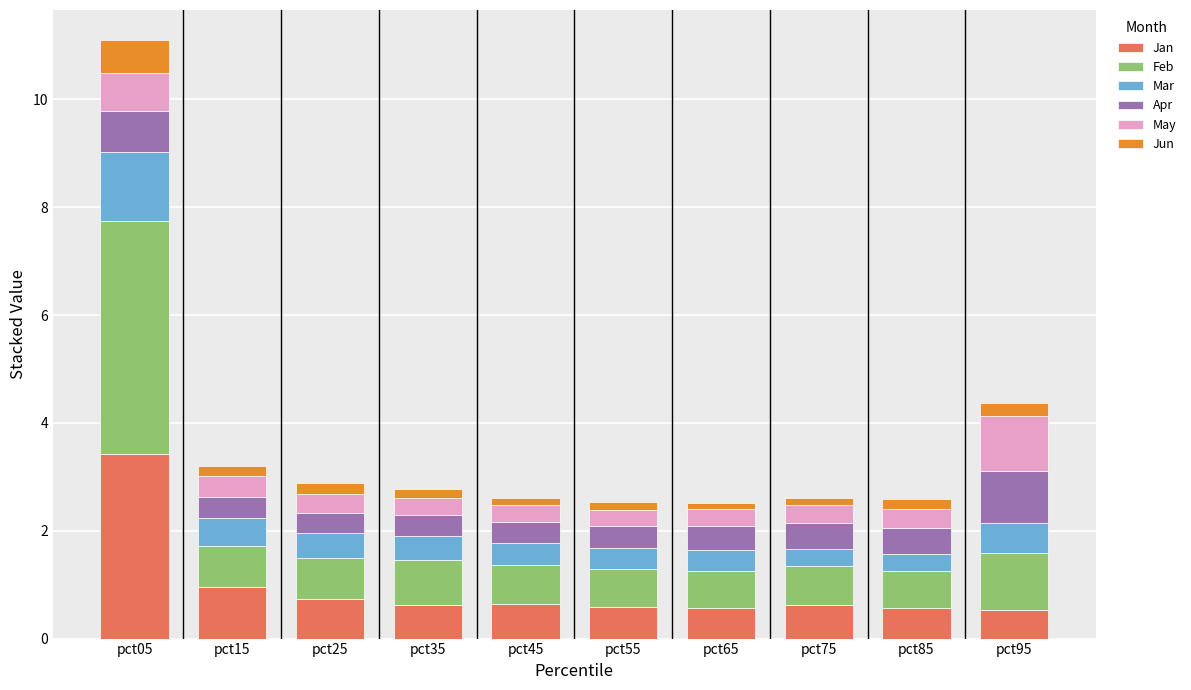

At which label does Jan reach its peak?

pct05